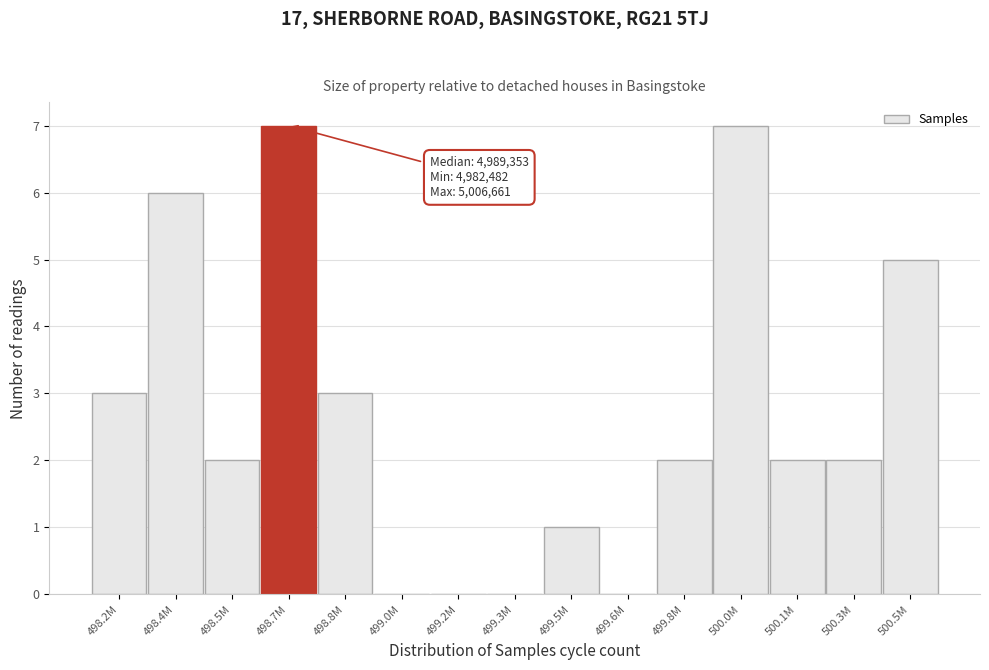

Reading left to right, extract all data points from this chart.

498.2M=3	498.4M=6	498.5M=2	498.7M=7	498.8M=3	499.0M=0	499.2M=0	499.3M=0	499.5M=1	499.6M=0	499.8M=2	500.0M=7	500.1M=2	500.3M=2	500.5M=5